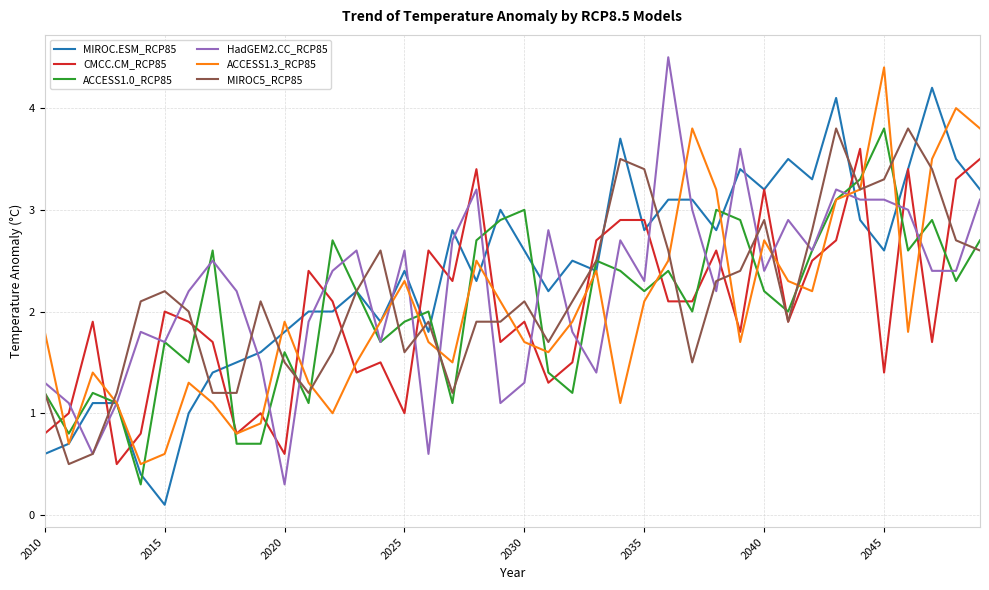

Which series ends up on top after the final intersection of CMCC.CM_RCP85 and ACCESS1.0_RCP85?

CMCC.CM_RCP85